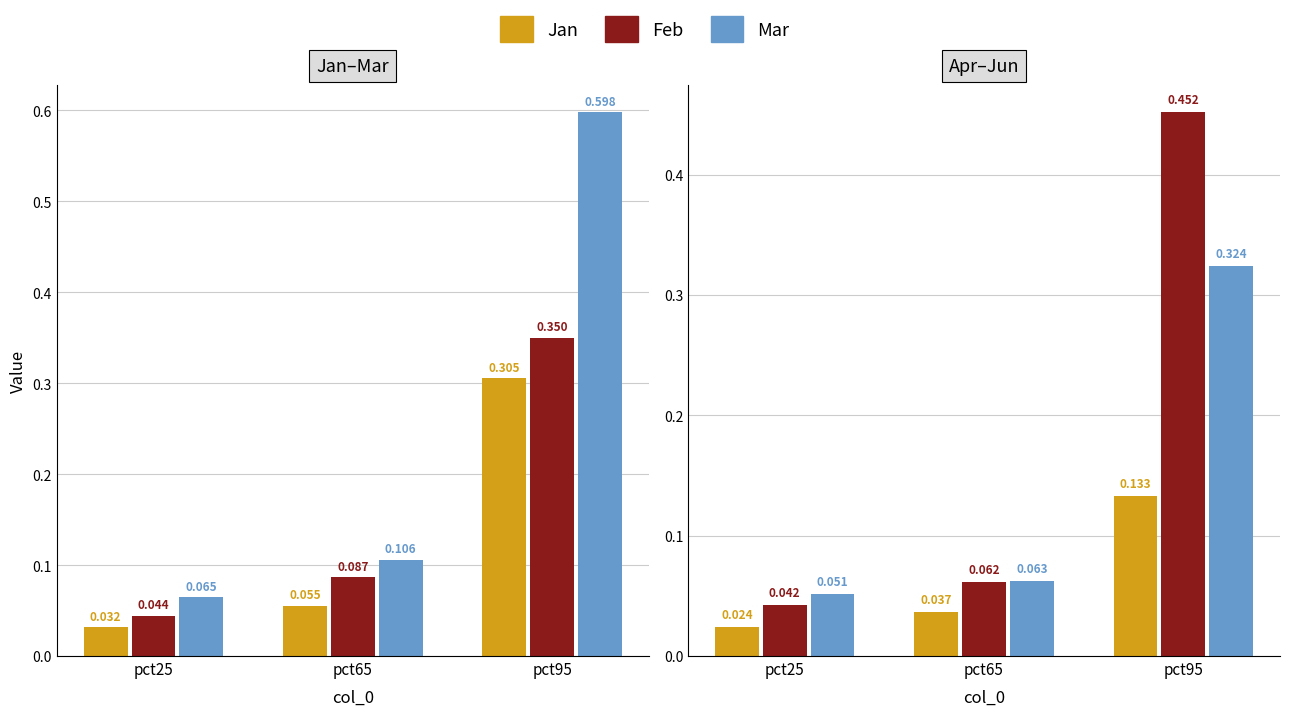

What is the highest value of the Apr series?

0.1